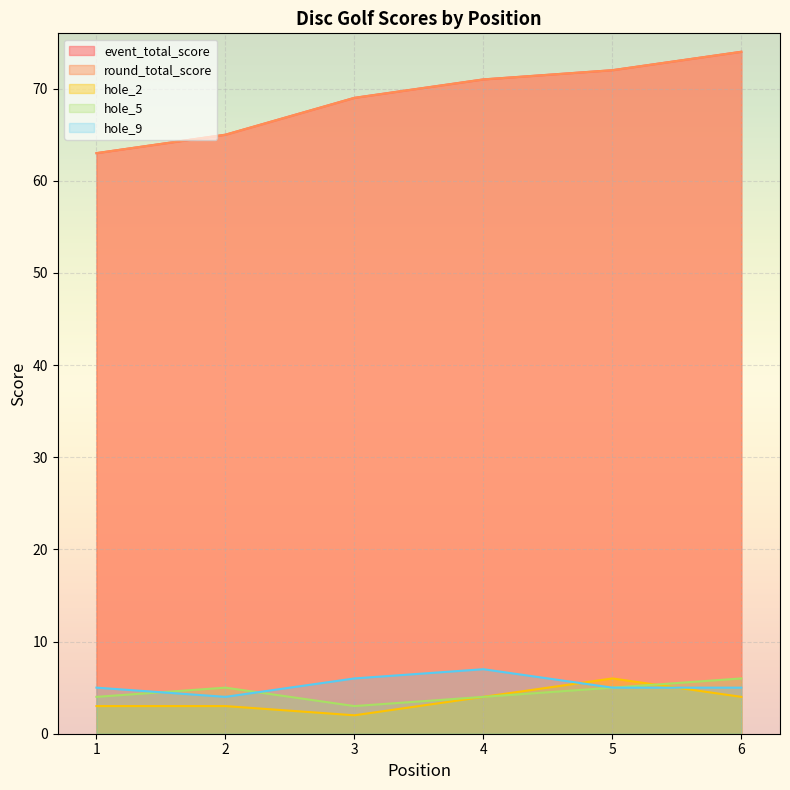

What is the difference between the maximum and minimum values in the hole_9 series?

3